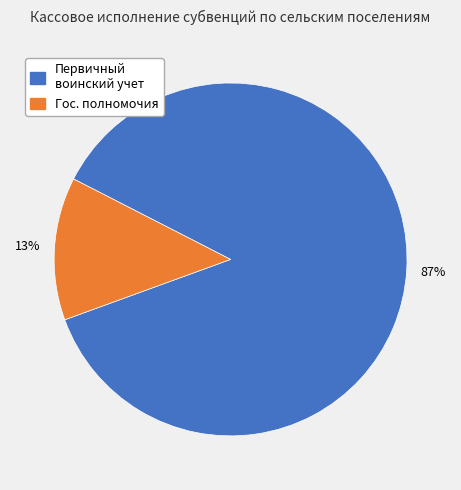

Count the number of slices in the pie.

2